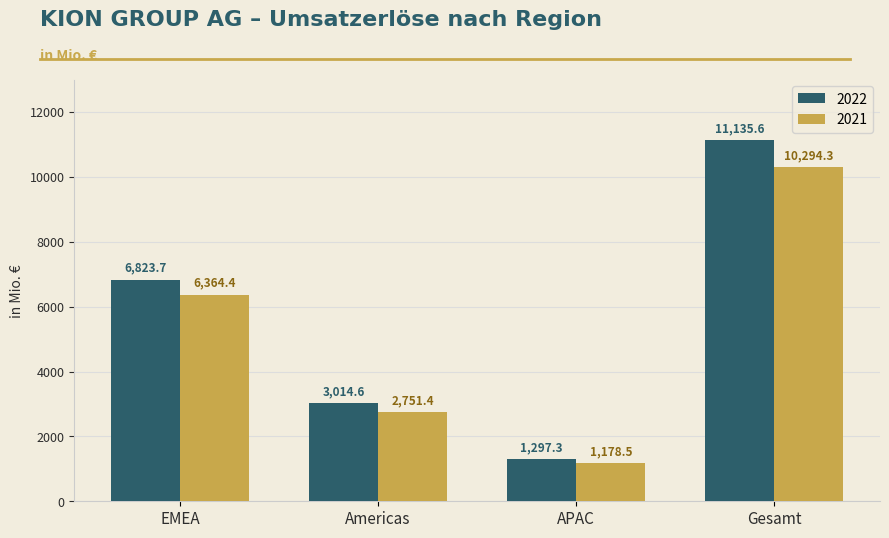

What is the spread (max minus min) of values at EMEA?

459.3